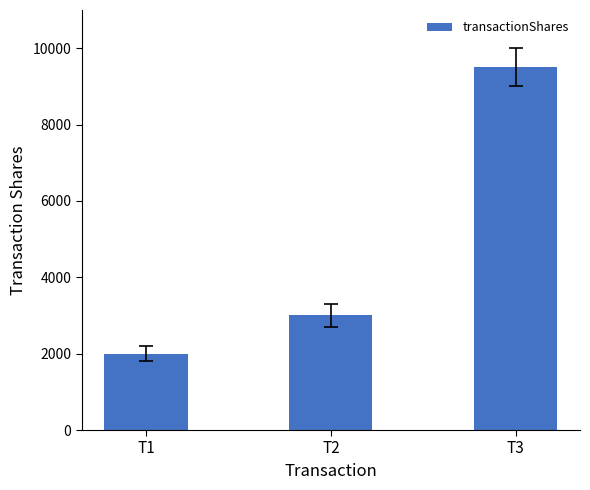

The chart shows a value of 2992 at T1. True or false?

False